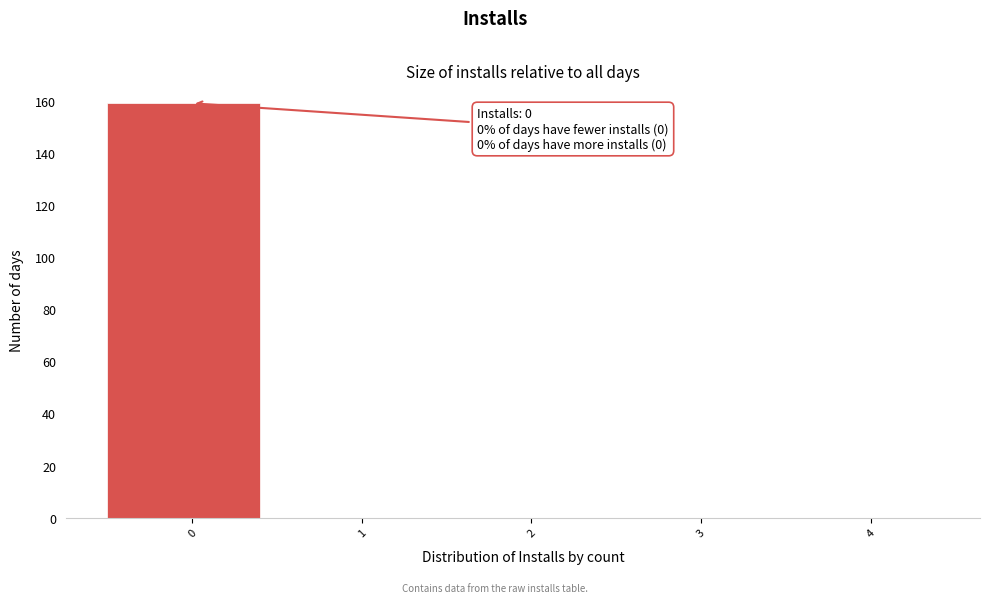

Over which range of the x-axis is the bar tallest?

-0.5 to 0.5